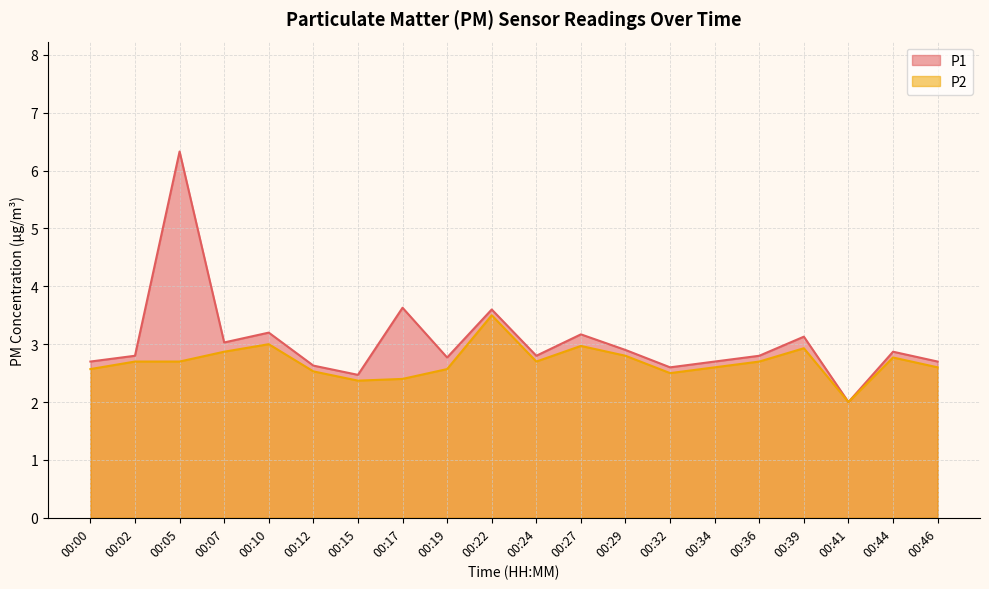

The P1 series shows 4.8 at 00:34. True or false?

False